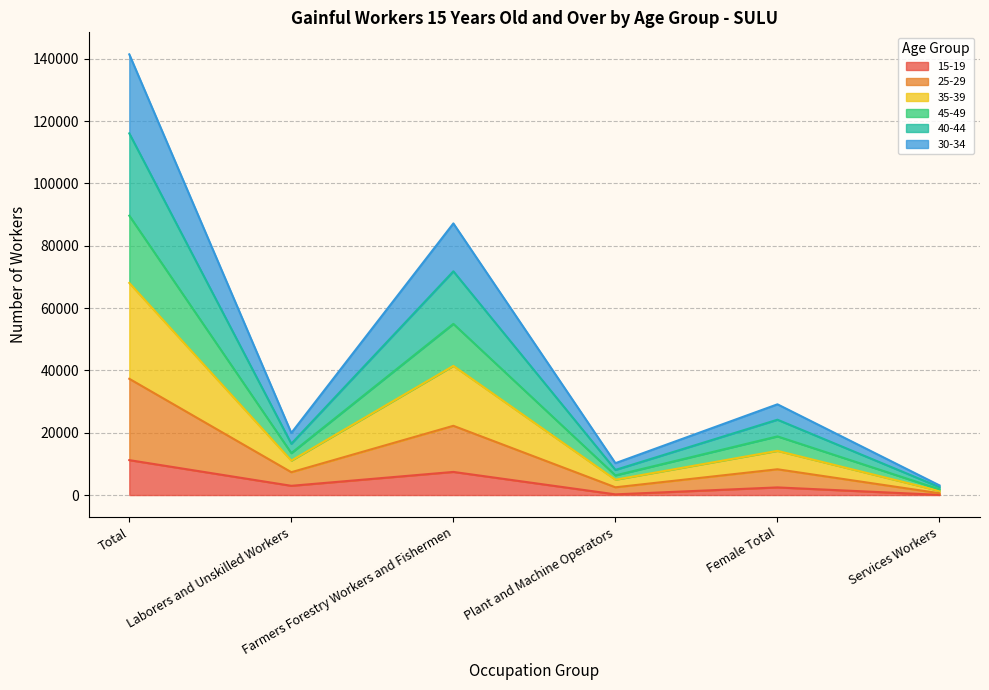

What position from the right is Total?

6